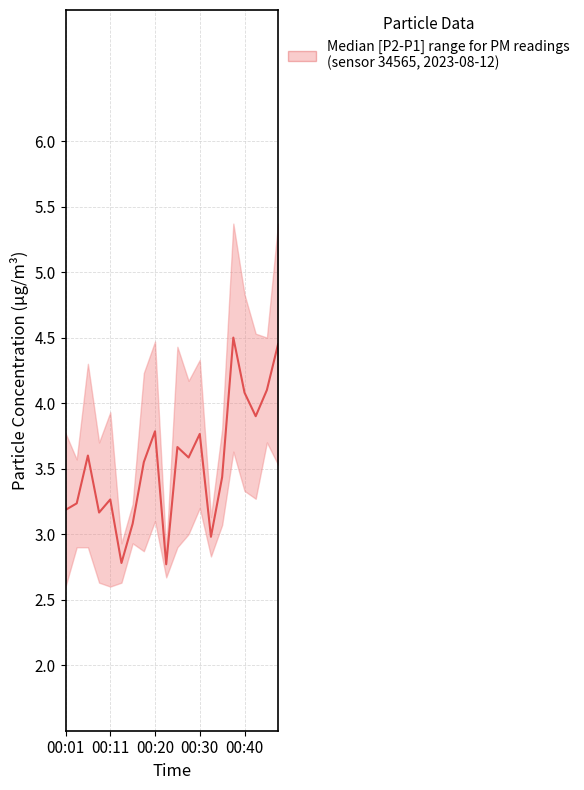

Where is P2 nearest to the value 3?

00:27